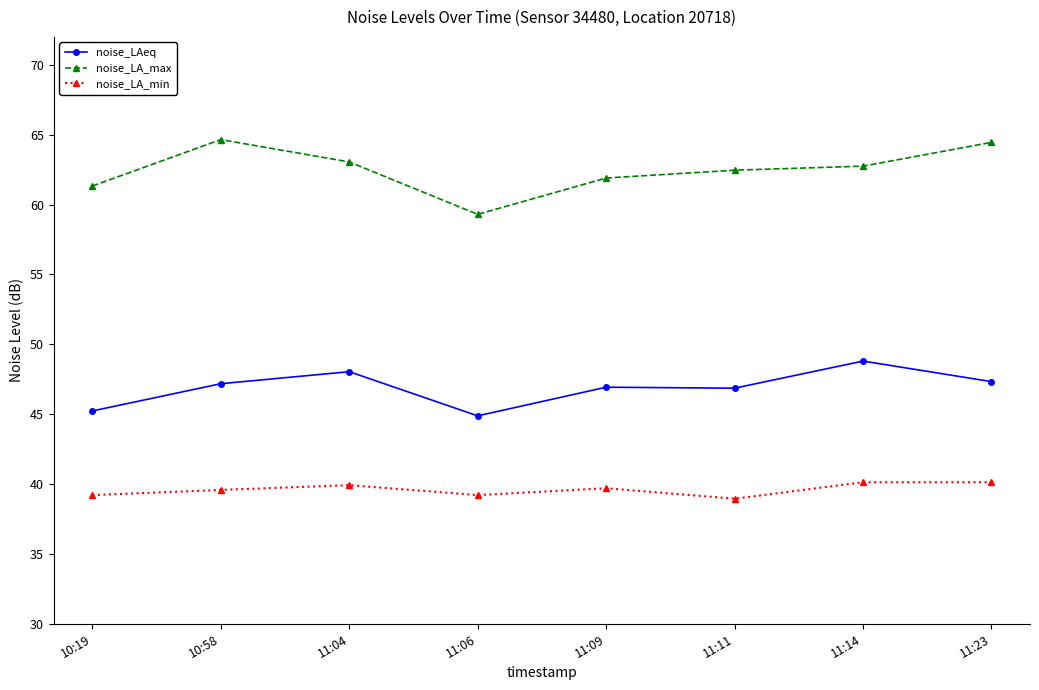

Is the value of noise_LA_min at 10:58 greater than the value of noise_LA_max at 10:58?

No